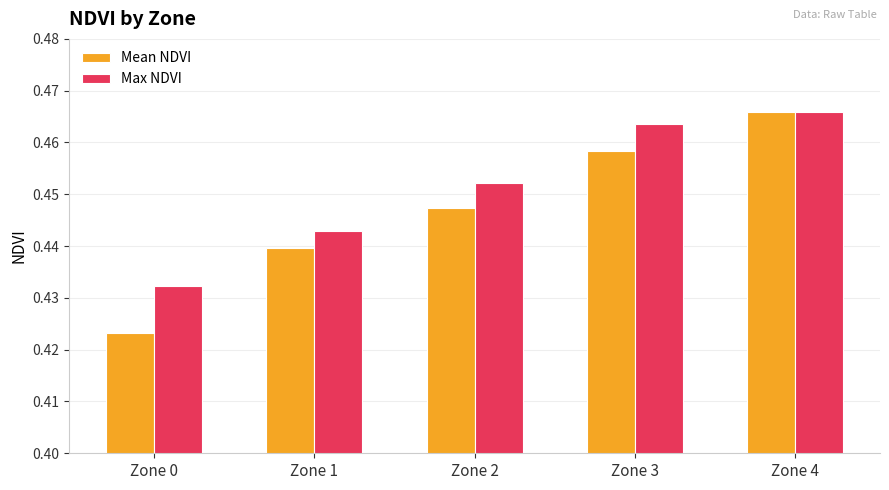

Is the value of Mean NDVI at Zone 0 greater than the value of Max NDVI at Zone 4?

No